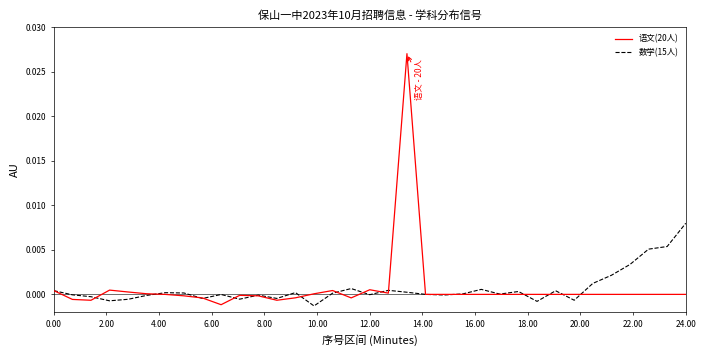

Which series has the largest total across all categories?

语文(20人)